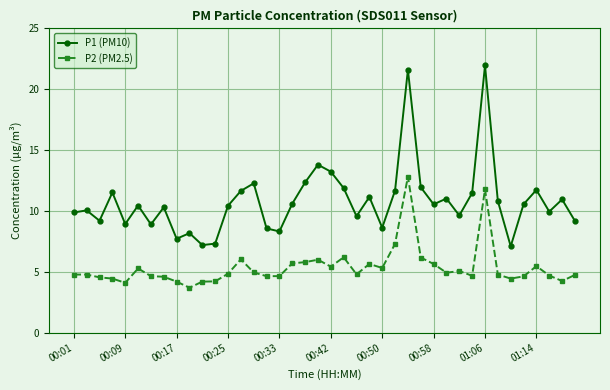

What is the sum of all P2 (PM2.5) values?

215.0